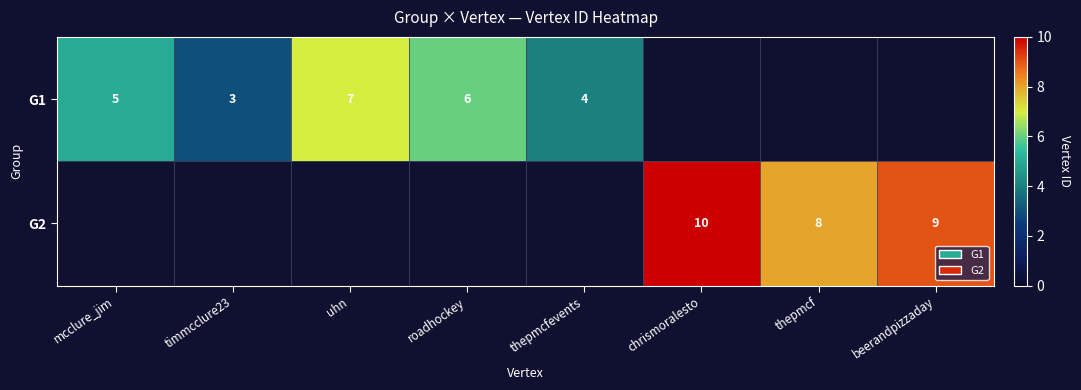

At how many categories does at least one series exceed 8?

2